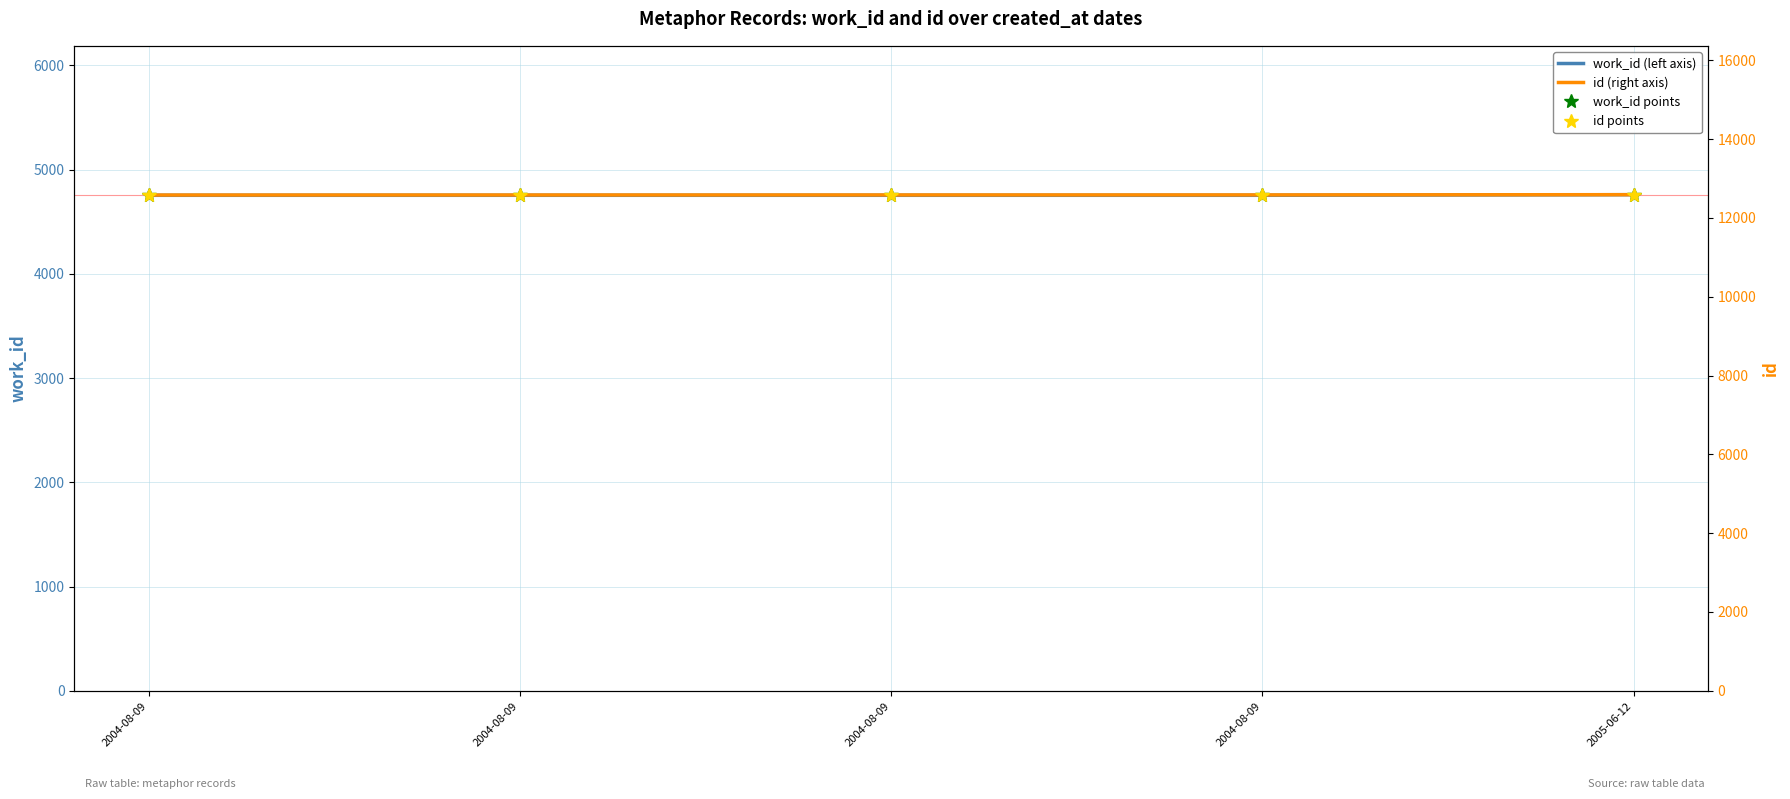

At which category is the sum across all series the highest?

2005-06-12